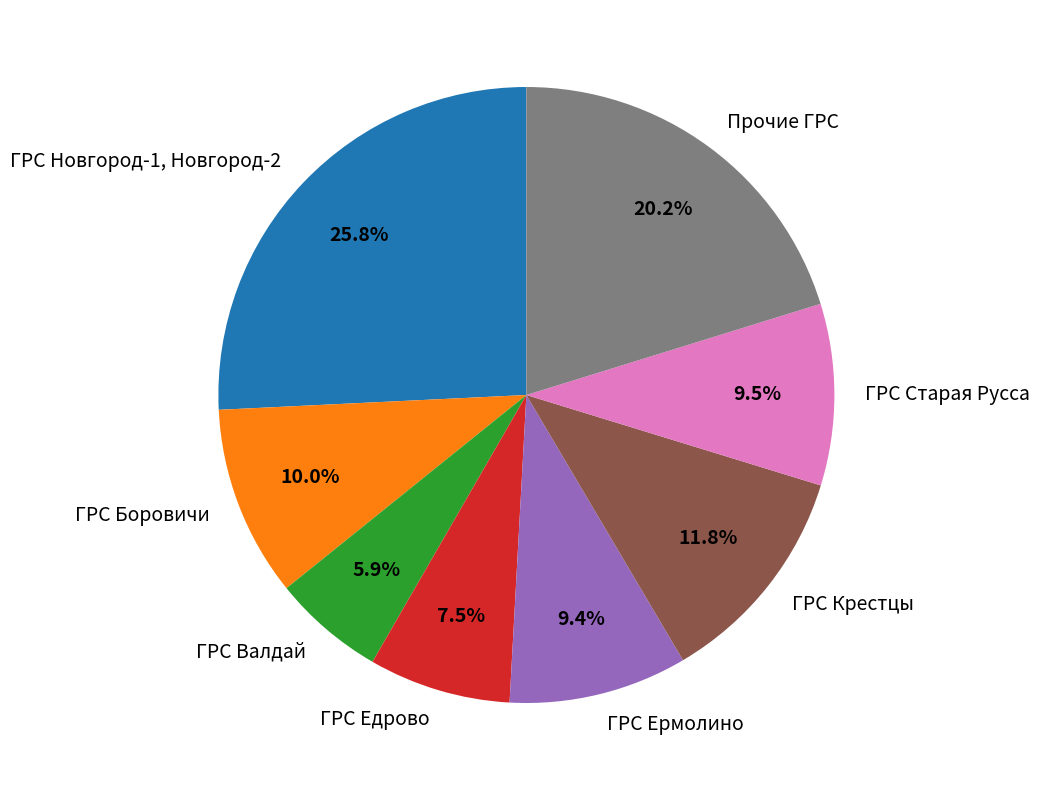

Count the number of slices in the pie.

8